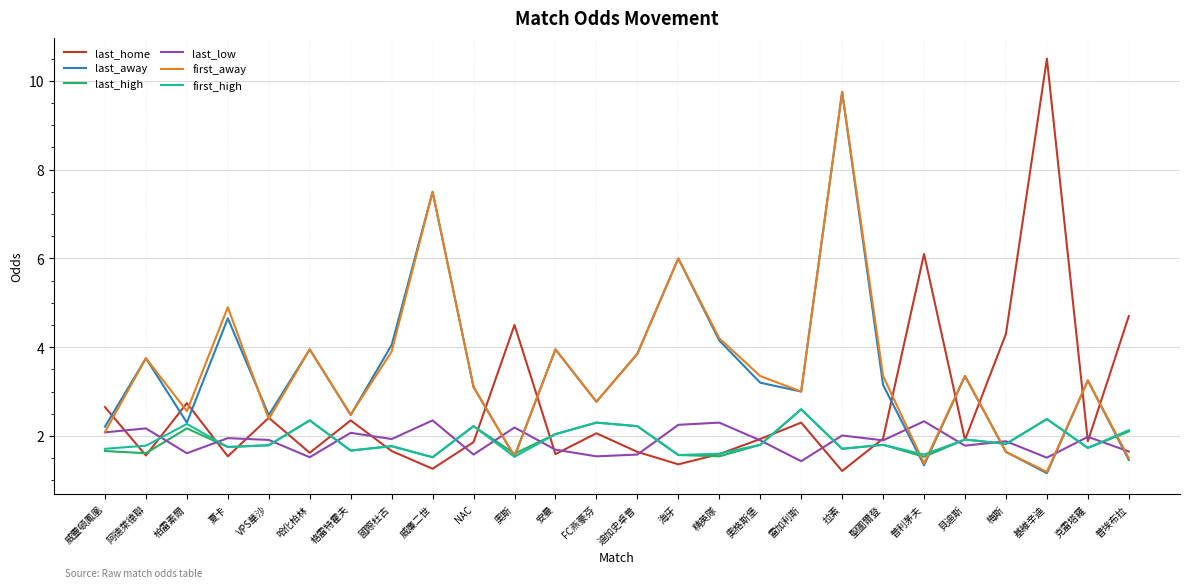

How many distinct data groups are displayed?

6